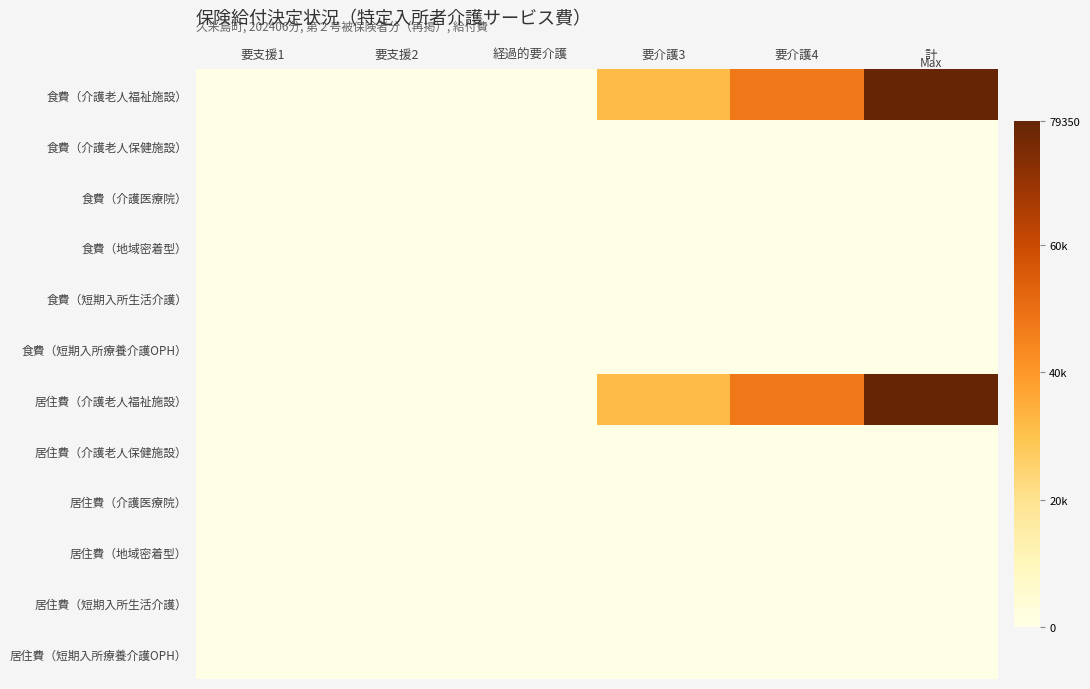

List the series in order of their peak value, lowest first.

食費（介護老人保健施設）, 食費（介護医療院）, 食費（地域密着型）, 食費（短期入所生活介護）, 食費（短期入所療養介護OPH）, 居住費（介護老人保健施設）, 居住費（介護医療院）, 居住費（地域密着型）, 居住費（短期入所生活介護）, 居住費（短期入所療養介護OPH）, 食費（介護老人福祉施設）, 居住費（介護老人福祉施設）